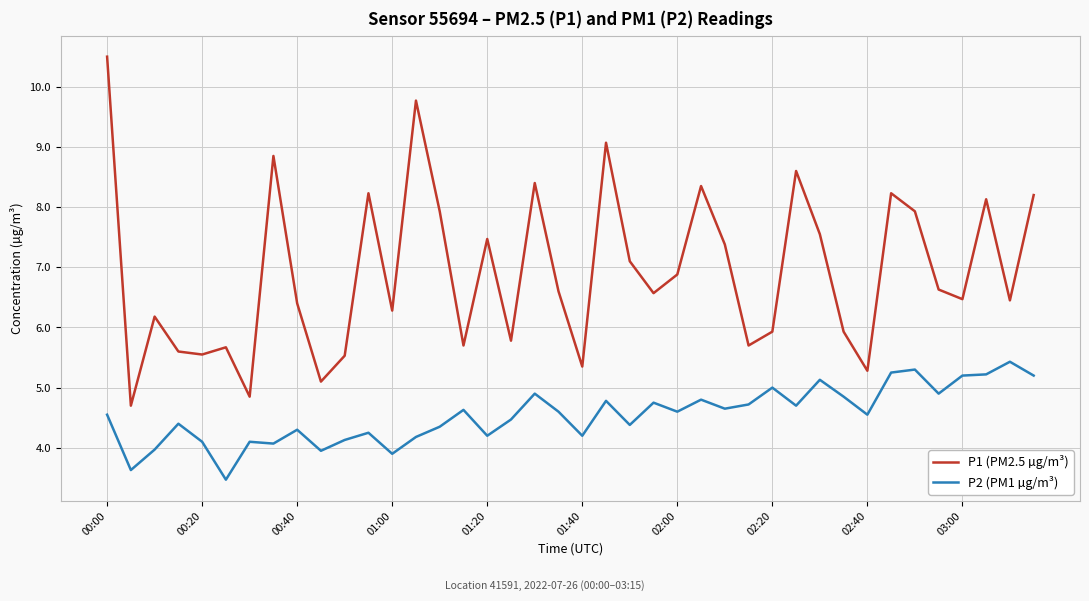

Which series has the largest total across all categories?

P1 (PM2.5 µg/m³)